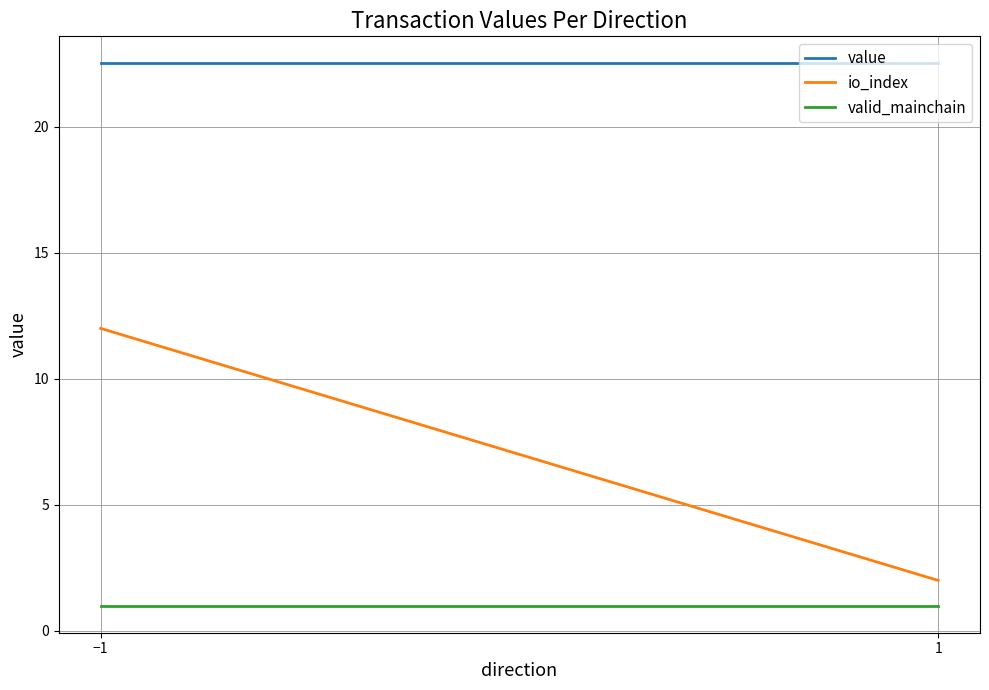

List the series in order of their overall mean, lowest first.

valid_mainchain, io_index, value